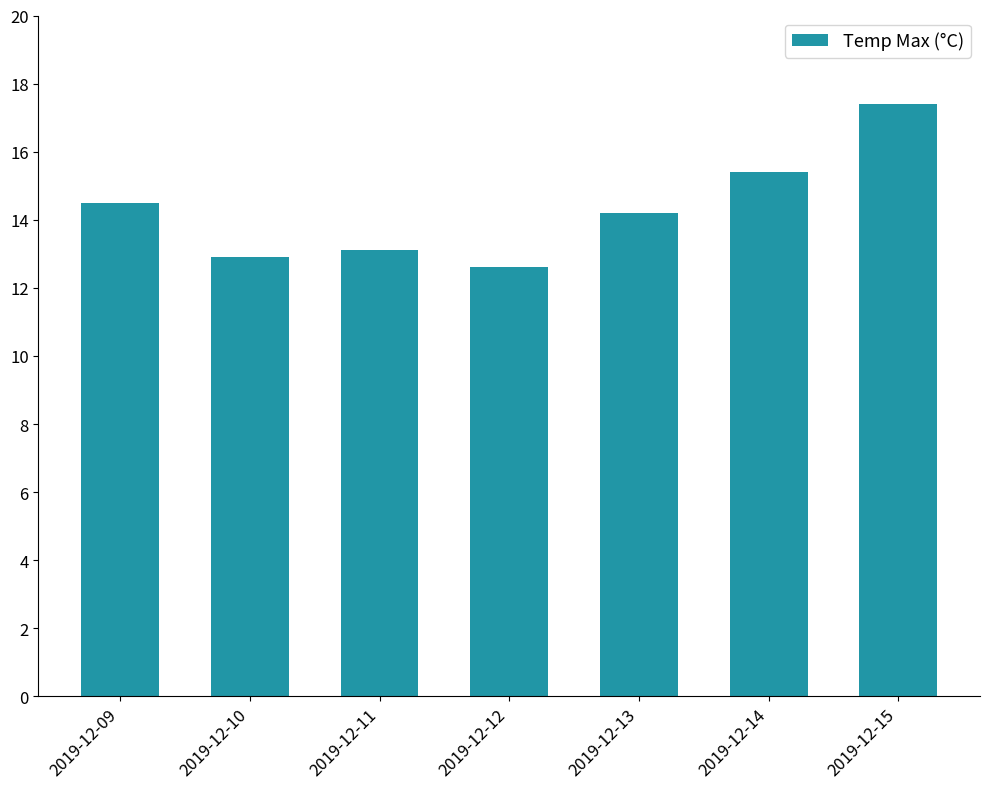

How many bars are there in total?

7